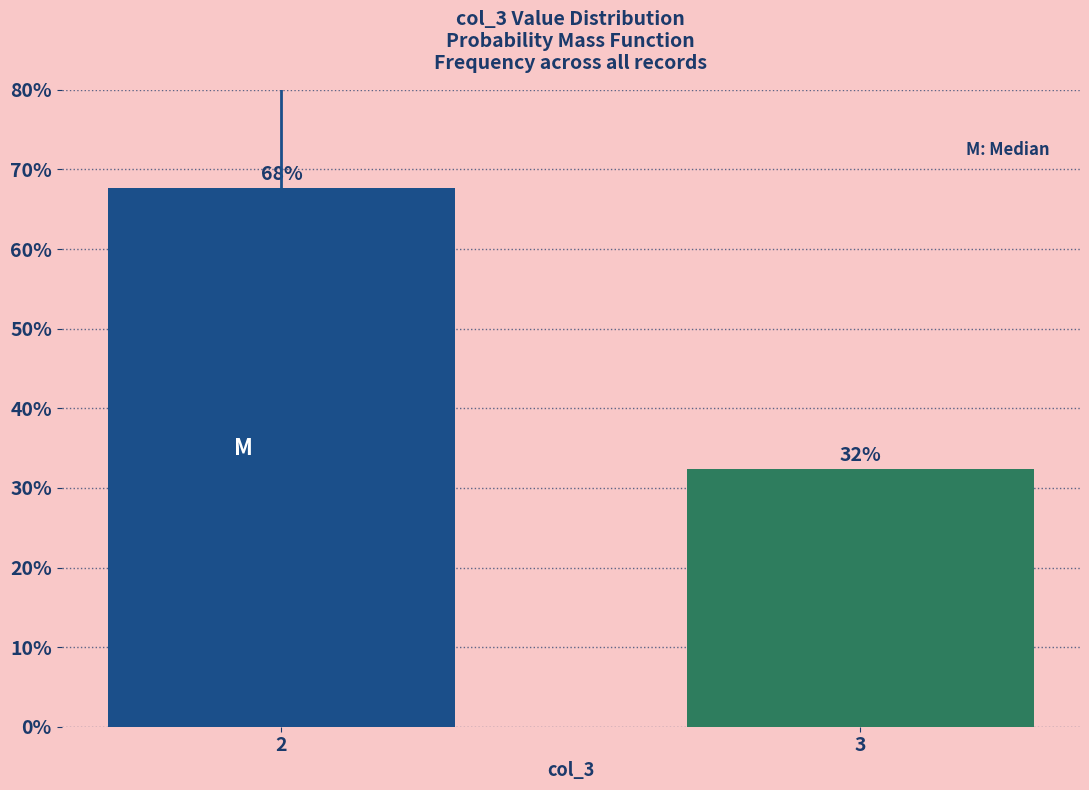

Are the bars horizontal?

No